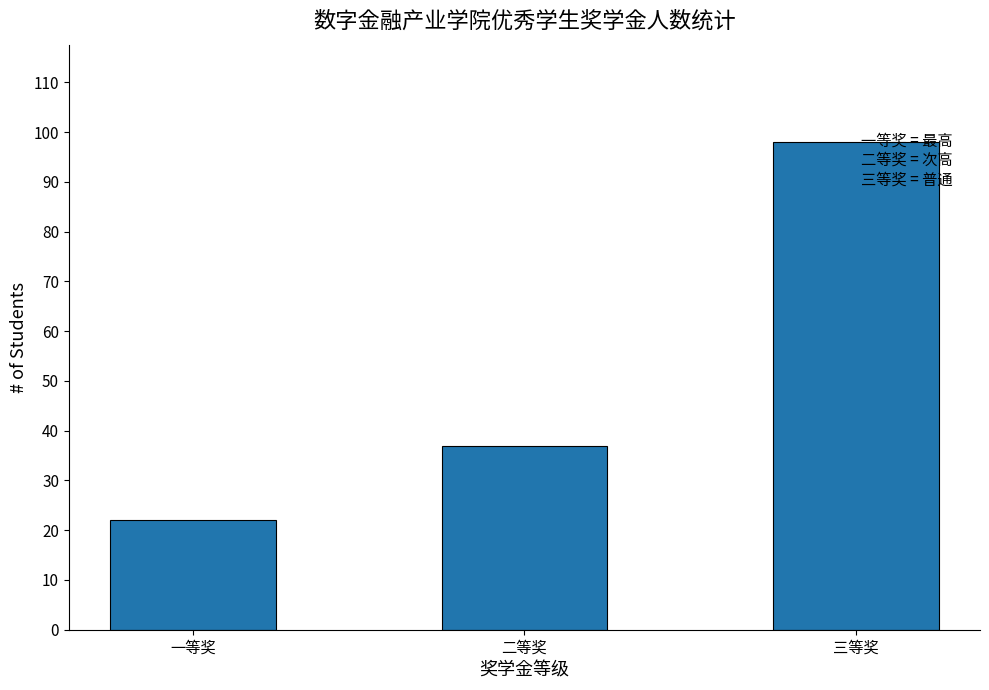

What is the average value?

52